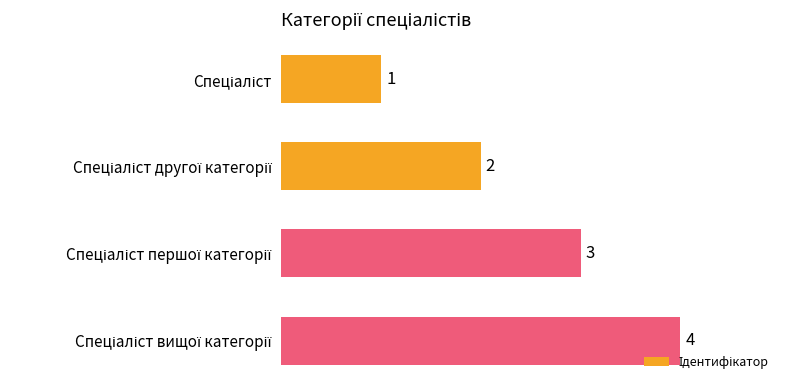

What is the value of the 2nd bar from the top?

2